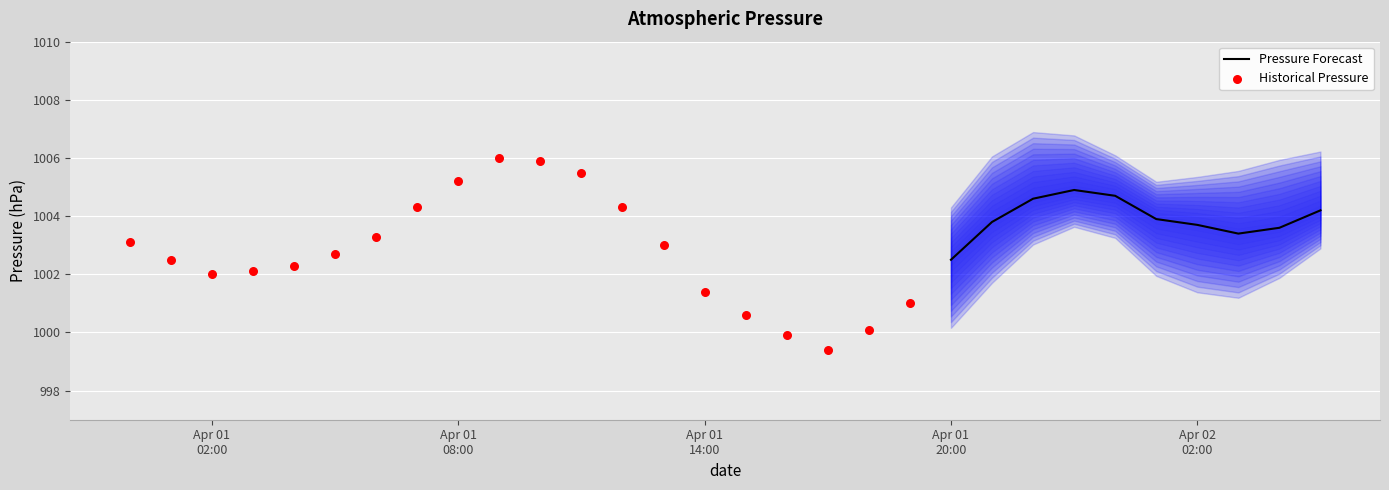

Between 2021-04-01 08:00 and 2021-04-01 14:00, which is larger?

2021-04-01 08:00